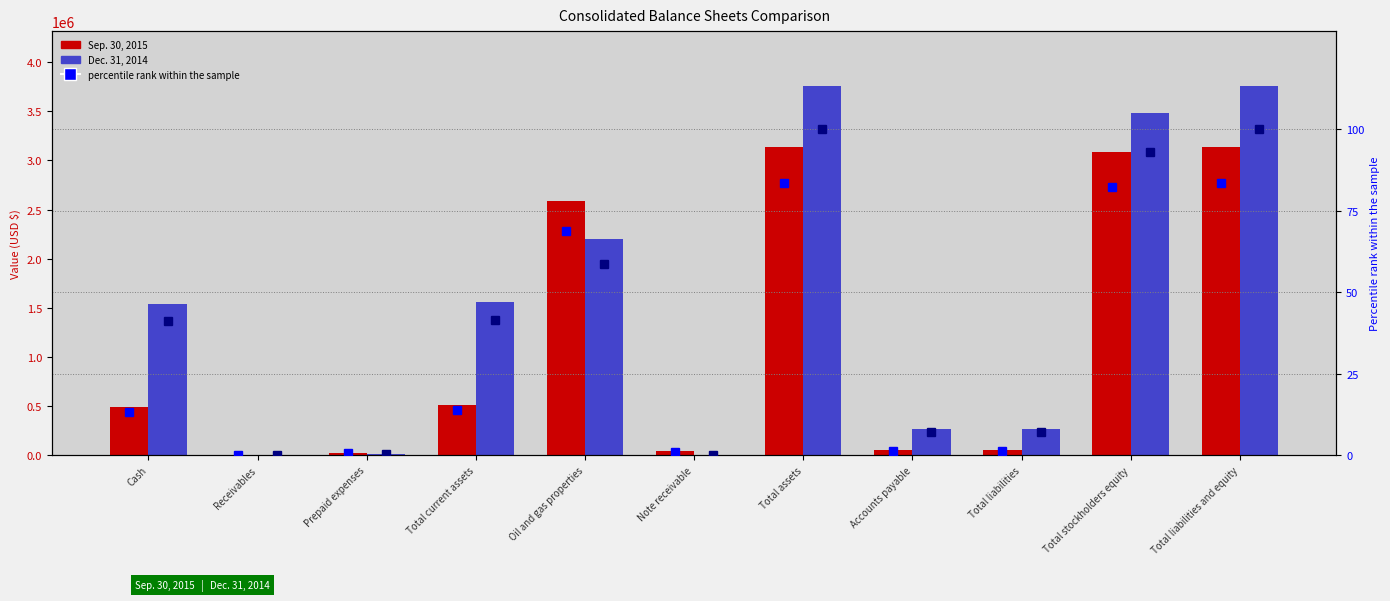

Which series has the largest range (max minus min)?

Dec. 31, 2014